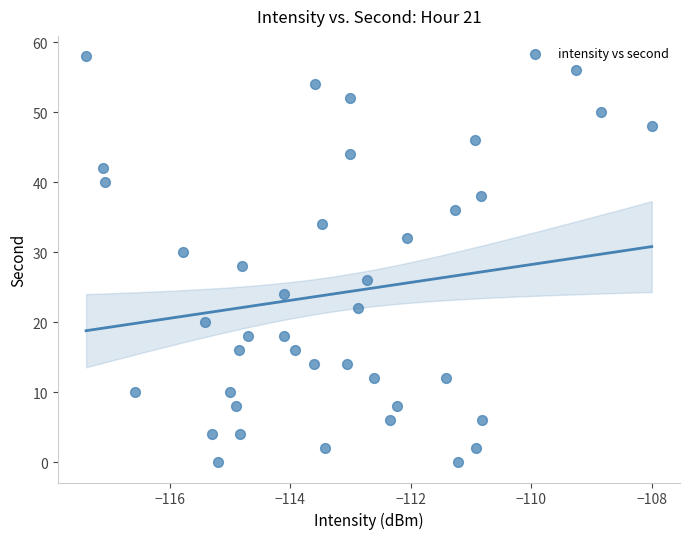

What is the range of Y values (max minus min)?

58